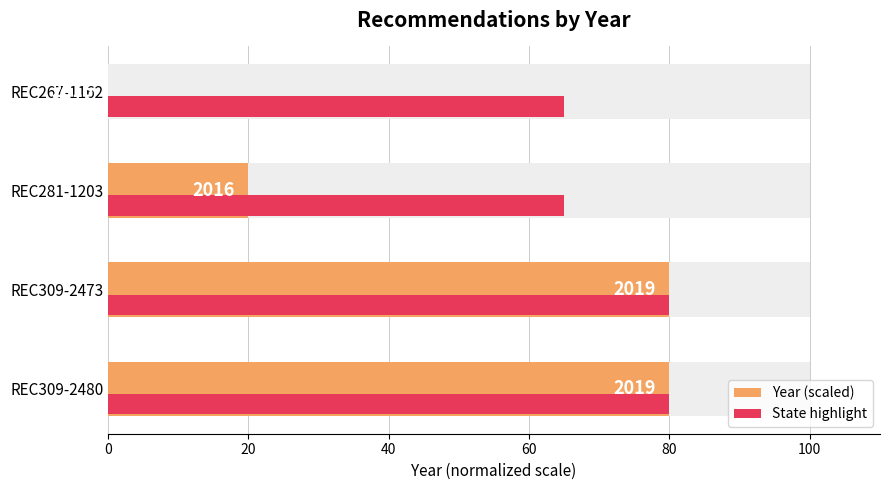

What is the sum of all State highlight values?

290